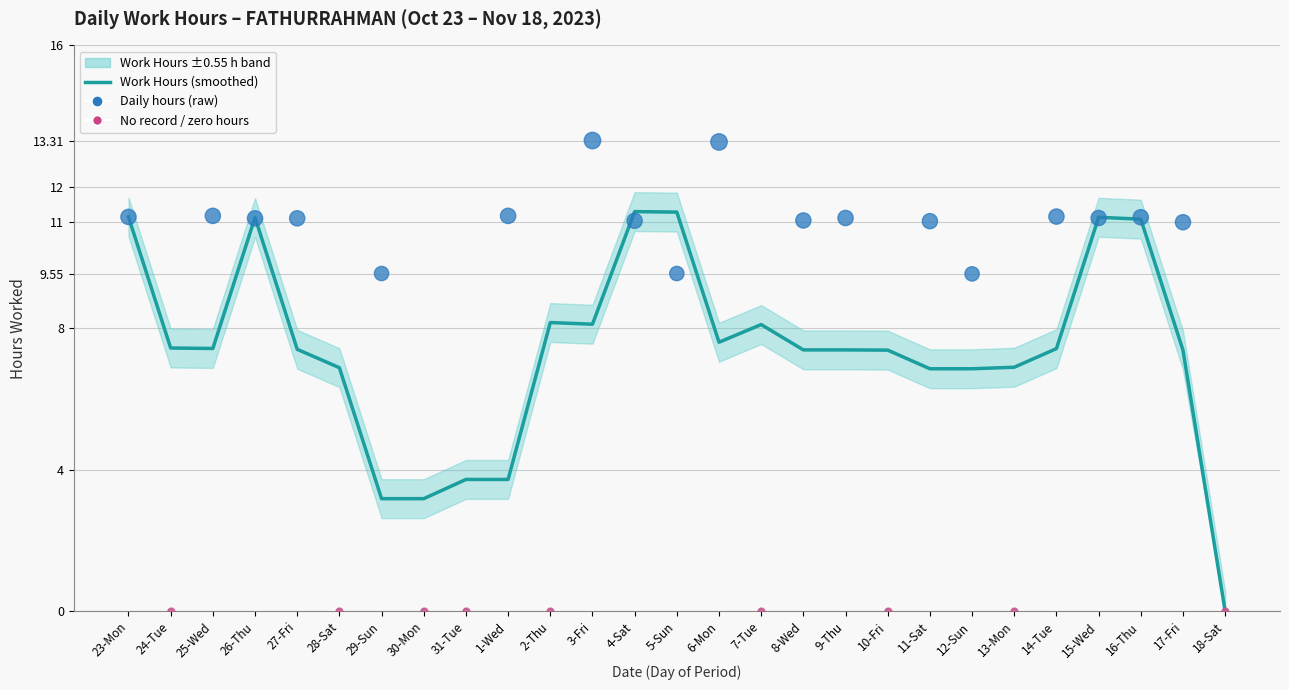

What is the change in value from 23-Mon to 3-Fri?

+2.2